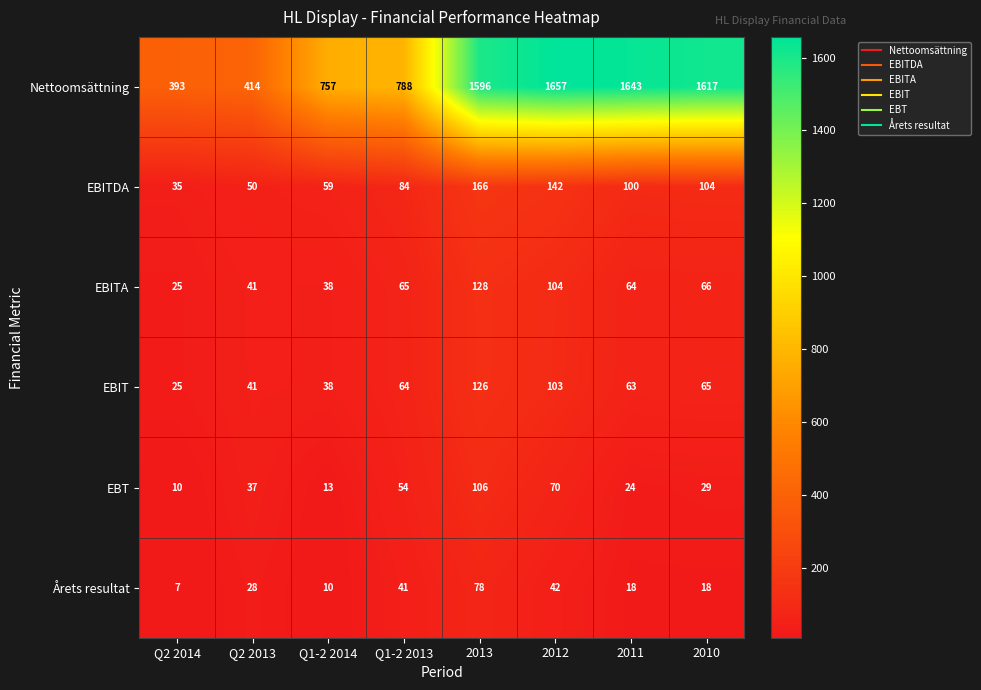

What is the sum of all EBITDA values?

740